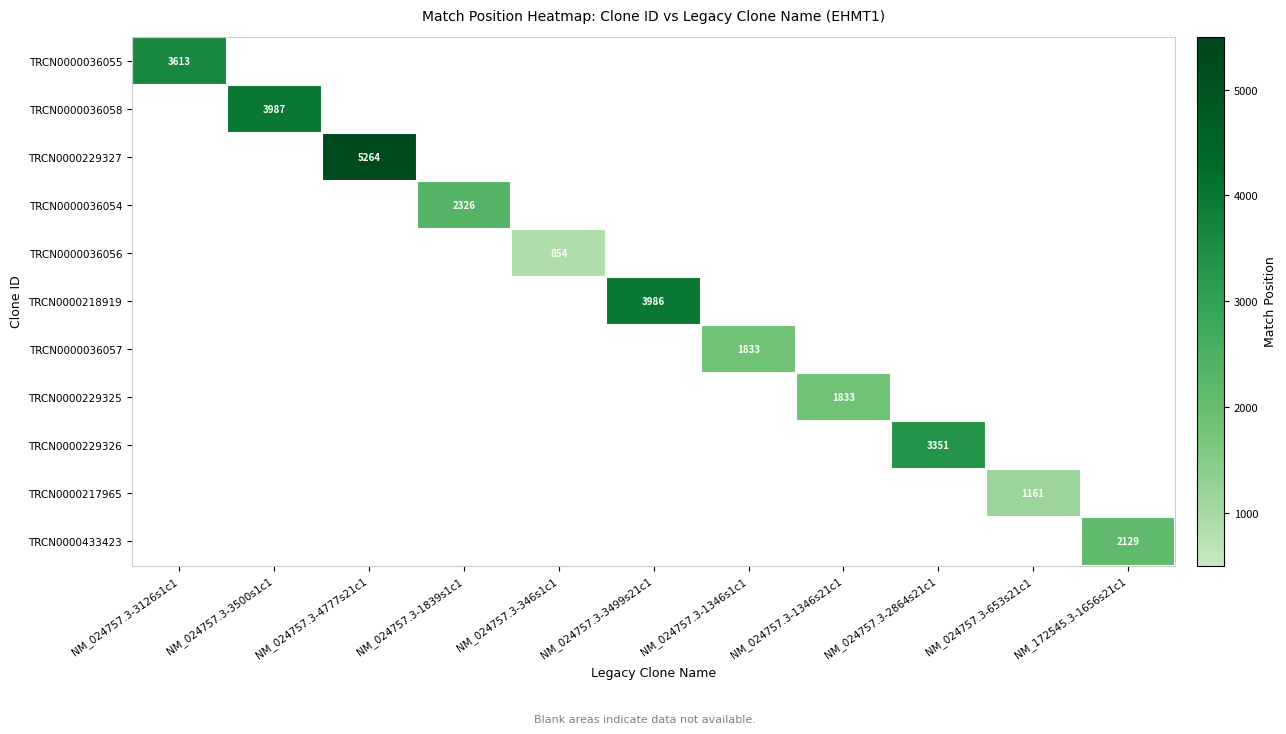

What is the maximum value shown in the chart?

5264